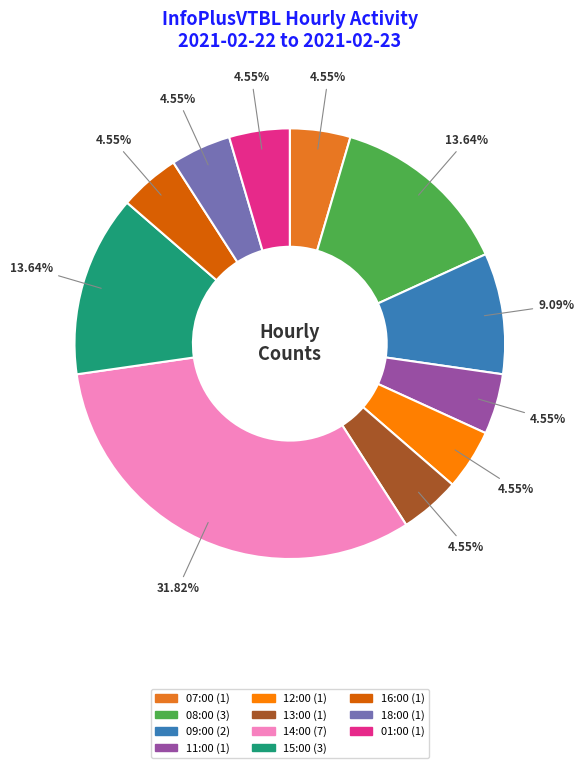

How many segments does this pie chart have?

11